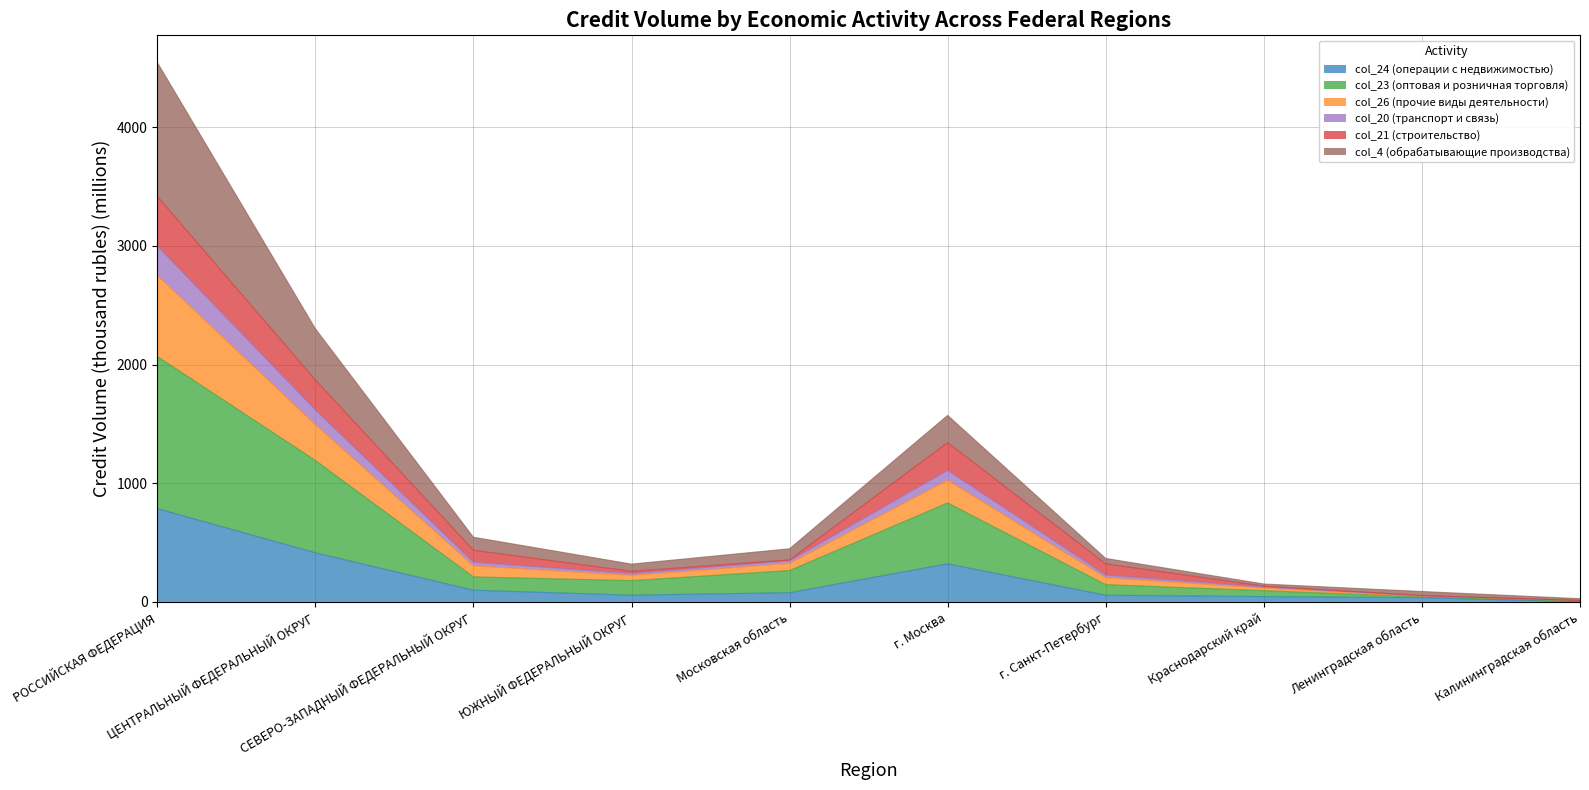

What is the average value of the col_24 (операции с недвижимостью) series?

189.5